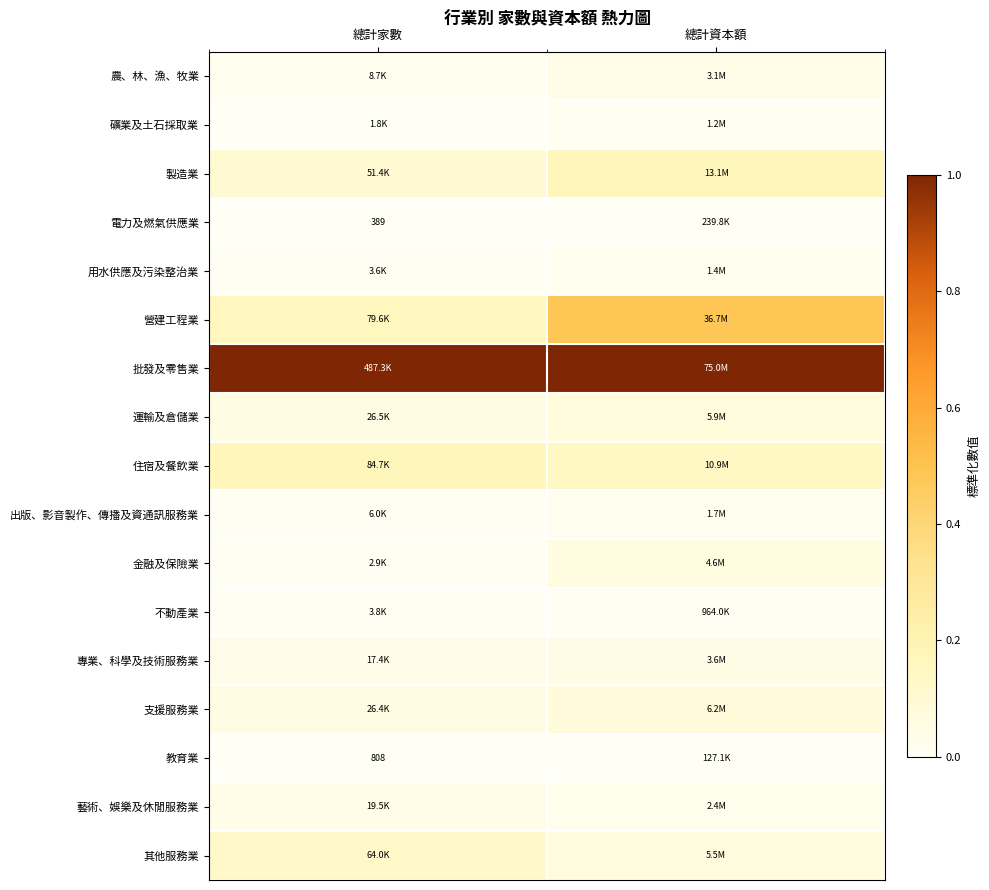

List the series in order of their peak value, highest first.

批發及零售業, 營建工程業, 製造業, 住宿及餐飲業, 其他服務業, 支援服務業, 運輸及倉儲業, 金融及保險業, 專業、科學及技術服務業, 農、林、漁、牧業, 藝術、娛樂及休閒服務業, 出版、影音製作、傳播及資通訊服務業, 用水供應及污染整治業, 礦業及土石採取業, 不動產業, 電力及燃氣供應業, 教育業